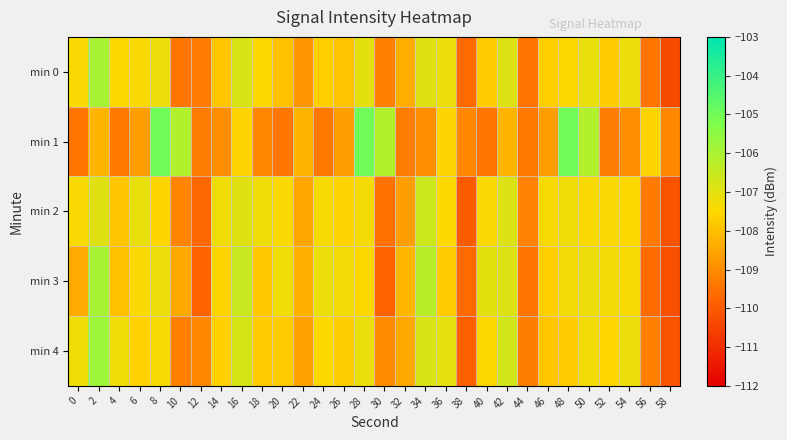

Reading left to right, extract all data points from this chart.

min 0: 0=-107.4	2=-106.0	4=-107.5	6=-107.4	8=-107.2	10=-109.4	12=-109.3	14=-107.9	16=-106.9	18=-107.5	20=-107.9	22=-108.8	24=-107.7	26=-107.9	28=-107.0	30=-109.2	32=-108.3	34=-106.9	36=-107.2	38=-109.7	40=-107.7	42=-106.9	44=-109.5	46=-107.7	48=-107.5	50=-107.1	52=-107.7	54=-107.2	56=-109.4	58=-110.3
min 1: 0=-109.4	2=-108.2	4=-109.4	6=-108.6	8=-105.0	10=-106.2	12=-109.3	14=-109.0	16=-107.6	18=-109.1	20=-109.4	22=-108.2	24=-109.4	26=-108.6	28=-105.0	30=-106.2	32=-109.3	34=-109.0	36=-107.6	38=-109.1	40=-109.4	42=-108.2	44=-109.4	46=-108.6	48=-105.0	50=-106.2	52=-109.3	54=-109.0	56=-107.6	58=-109.1
min 2: 0=-107.4	2=-107.0	4=-107.9	6=-107.1	8=-107.6	10=-109.1	12=-109.7	14=-107.3	16=-107.0	18=-107.2	20=-107.4	22=-108.5	24=-107.4	26=-107.6	28=-107.3	30=-109.5	32=-108.6	34=-106.6	36=-107.5	38=-110.0	40=-107.4	42=-106.9	44=-109.2	46=-107.4	48=-107.2	50=-107.4	52=-107.4	54=-107.5	56=-109.3	58=-110.1
min 3: 0=-108.4	2=-106.0	4=-108.0	6=-107.4	8=-107.2	10=-108.4	12=-109.8	14=-107.6	16=-106.6	18=-107.8	20=-107.2	22=-108.3	24=-107.2	26=-107.3	28=-107.5	30=-109.8	32=-108.1	34=-106.2	36=-107.8	38=-109.7	40=-107.0	42=-106.9	44=-109.5	46=-107.7	48=-107.3	50=-107.2	52=-107.3	54=-107.4	56=-109.6	58=-110.2
min 4: 0=-107.2	2=-105.8	4=-107.3	6=-107.6	8=-107.4	10=-109.2	12=-109.1	14=-107.7	16=-106.8	18=-107.7	20=-107.7	22=-108.6	24=-107.5	26=-107.7	28=-107.1	30=-109.0	32=-108.4	34=-106.8	36=-107.1	38=-109.9	40=-107.5	42=-106.7	44=-109.3	46=-107.9	48=-107.7	50=-107.3	52=-107.5	54=-107.2	56=-109.2	58=-110.1